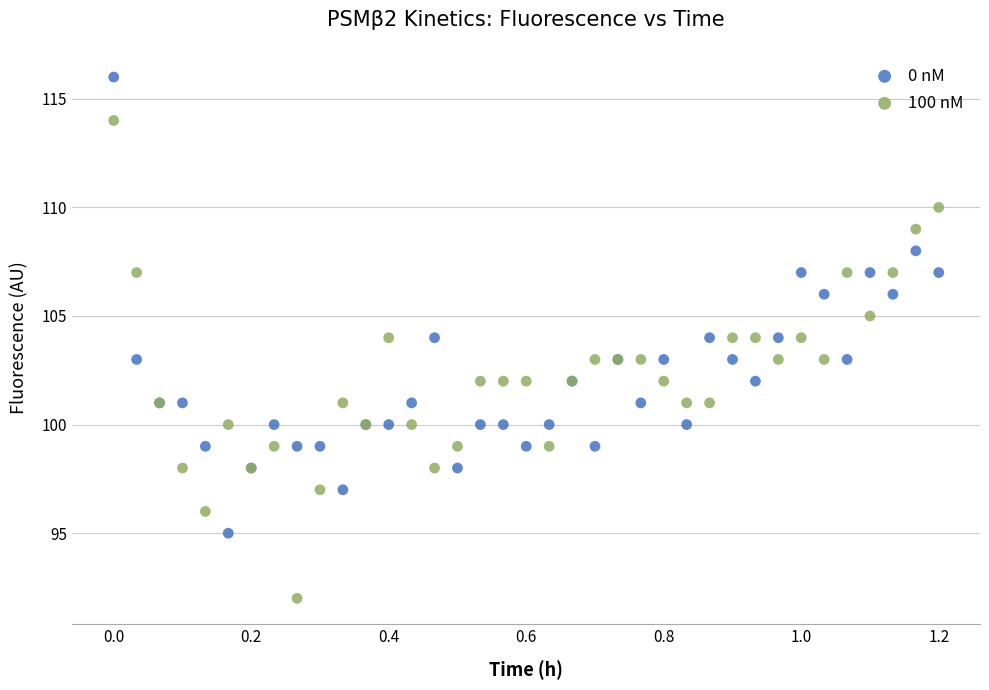

Which series reaches the maximum Y coordinate?

0 nM